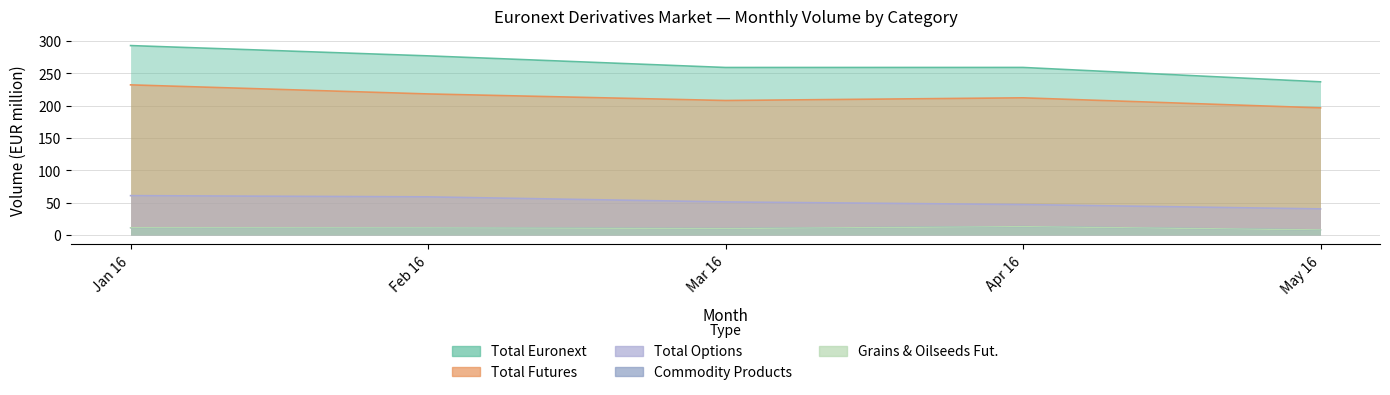

Which series has the largest range (max minus min)?

Total Euronext